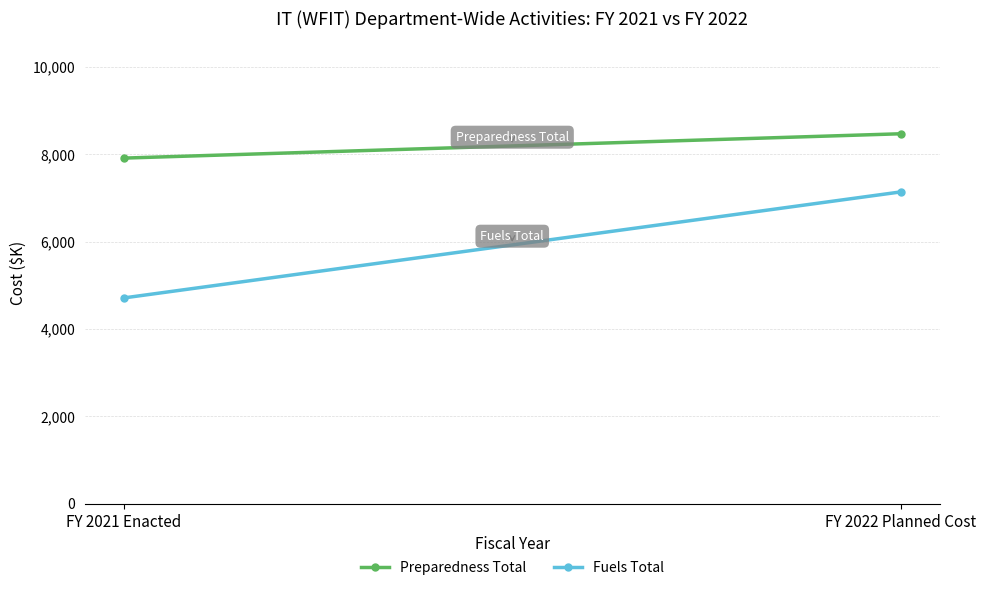

What is the average value of the Preparedness Total series?

8194.8